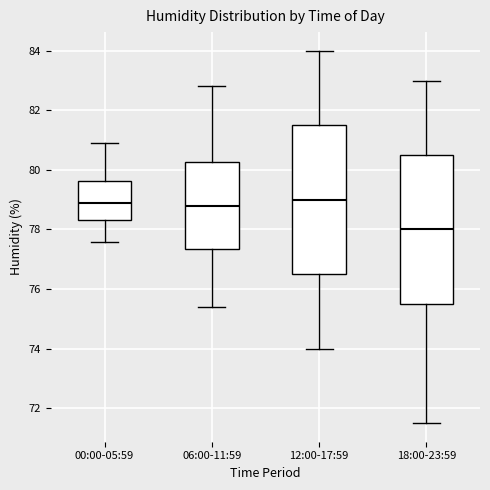

Reading left to right, transcribe this box plot: for each box, give where its median line is, the range the box spans, and where its two whiskers end, as read against the y-axis. The values are not printed on the chart, so give them approximately, as read against the axis.

00:00-05:59: median 78.8, box 78.4 to 79.6, whiskers 77.6 to 80.8
06:00-11:59: median 78.8, box 77.4 to 80.2, whiskers 75.4 to 82.8
12:00-17:59: median 79.0, box 76.6 to 81.6, whiskers 74.0 to 84.0
18:00-23:59: median 78.0, box 75.6 to 80.6, whiskers 71.6 to 83.0